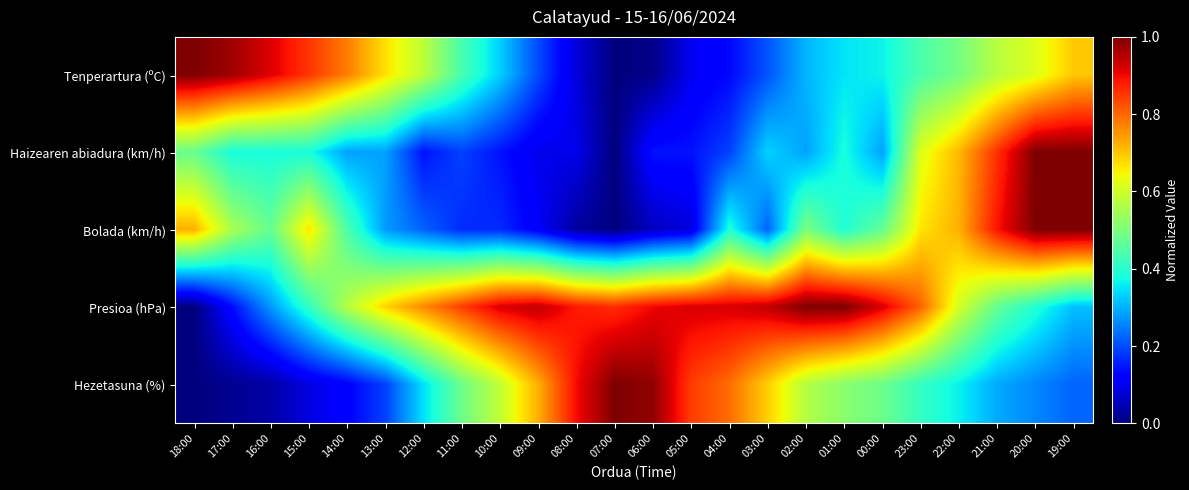

Rank the series by their maximum value, from lowest to highest.

Tenperartura (ºC), Haizearen abiadura (km/h), Bolada (km/h), Presioa (hPa), Hezetasuna (%)